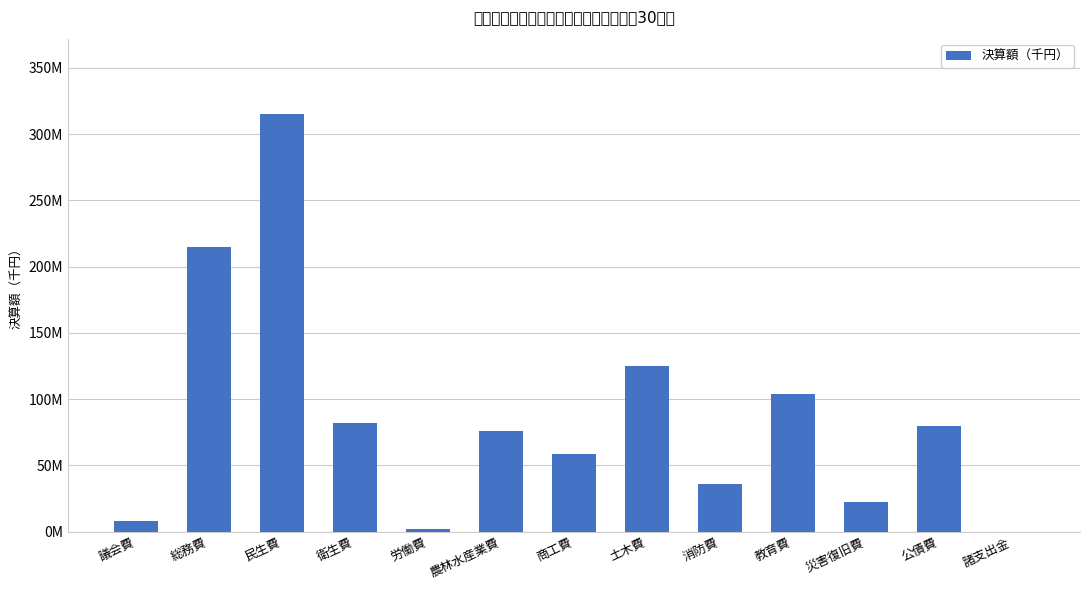

What is the sum of the values at 議会費 and 農林水産業費?

83668955